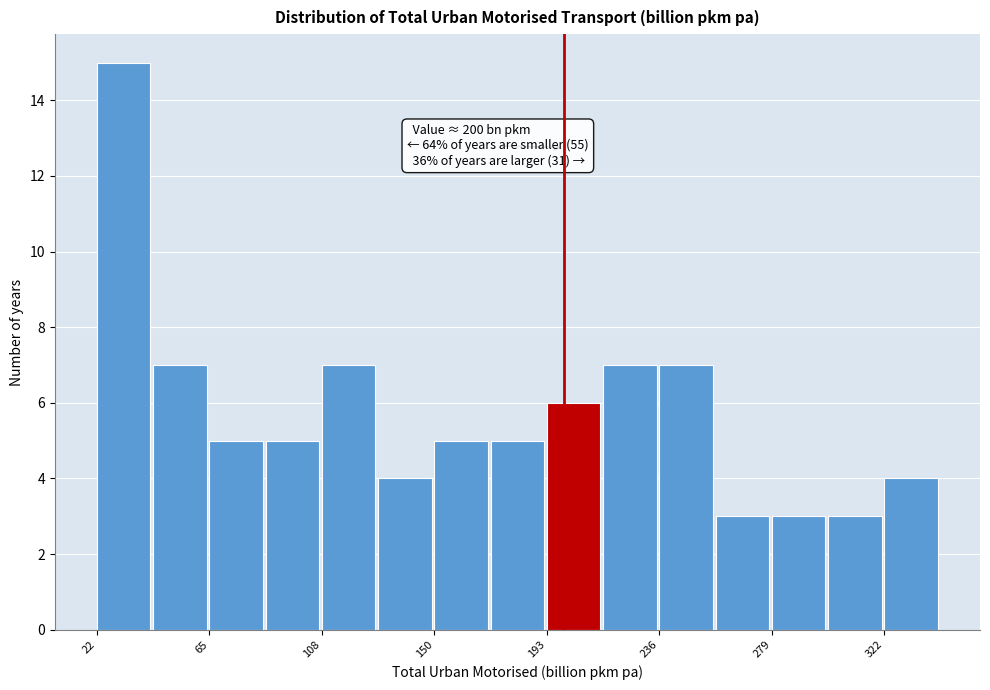

Which range on the x-axis has the tallest bar?

20 to 45